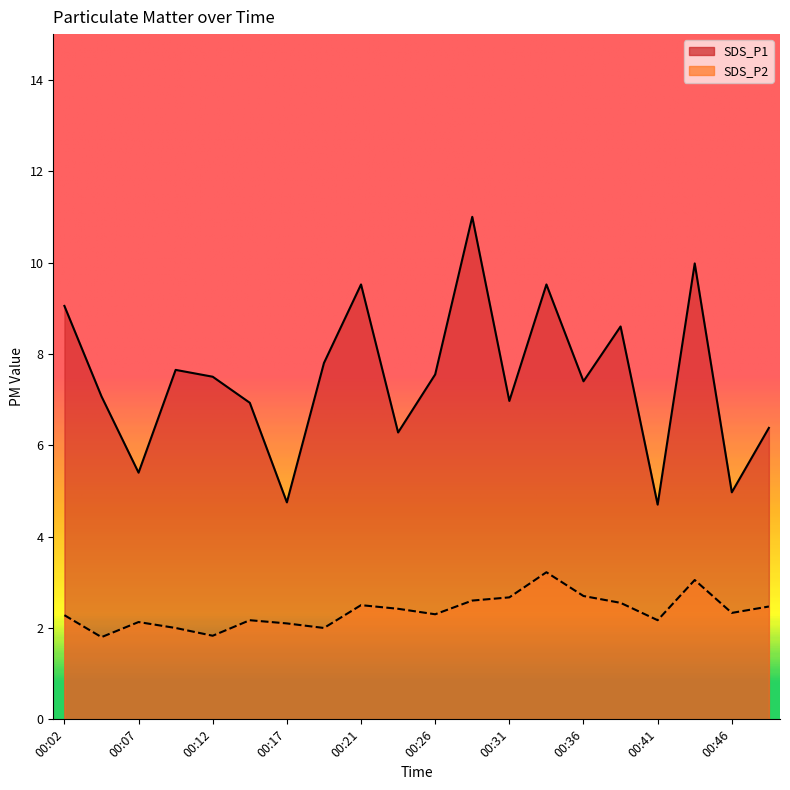

At which category is the sum across all series the highest?

00:29